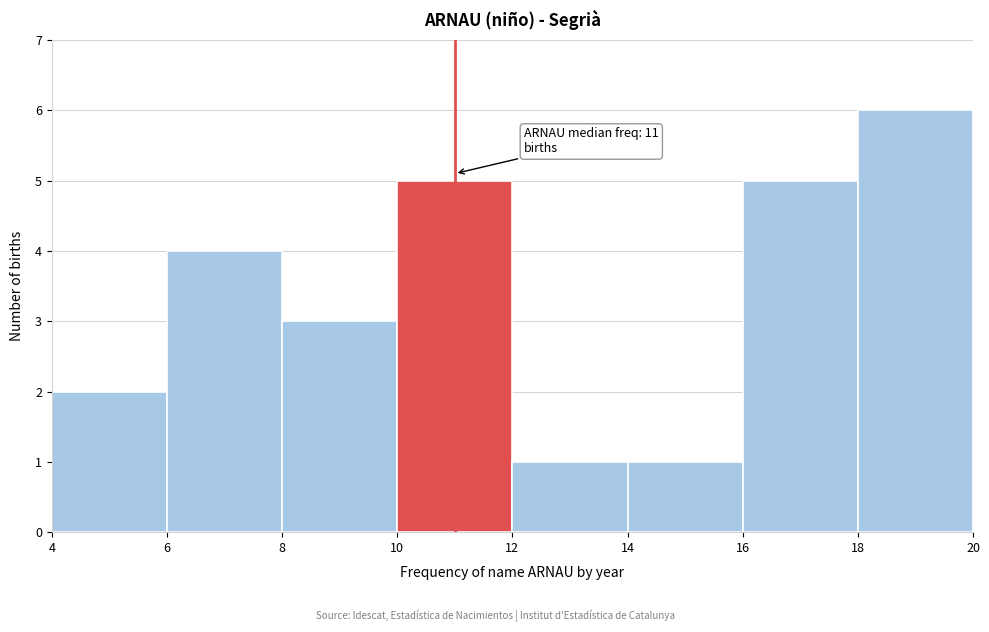

Which range on the x-axis has the tallest bar?

18 to 20